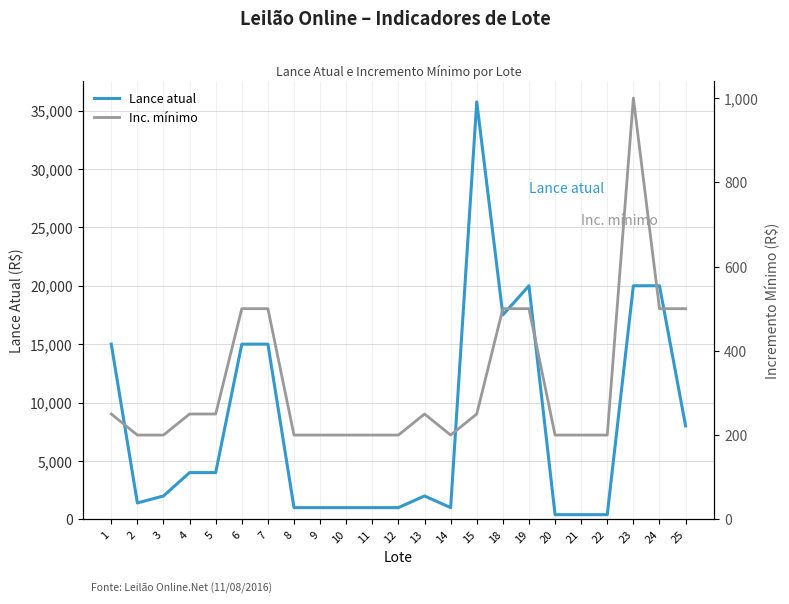

Is it true that Lance atual equals 1485 at 9?

False